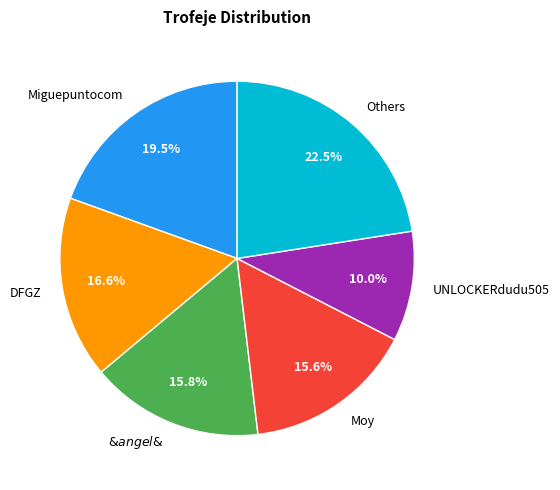

Which slice is the smallest?

UNLOCKERdudu505